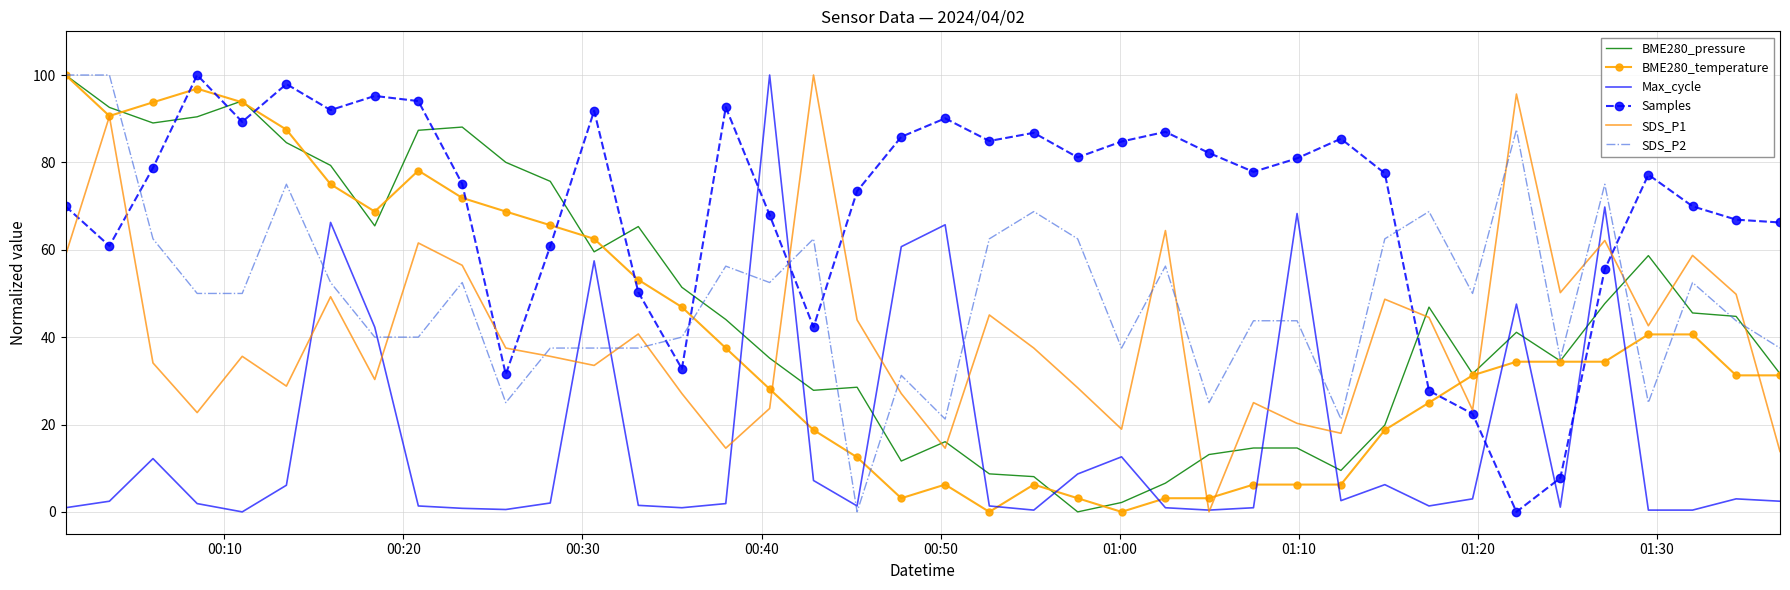

True or false: Samples and BME280_temperature cross at least once.

True